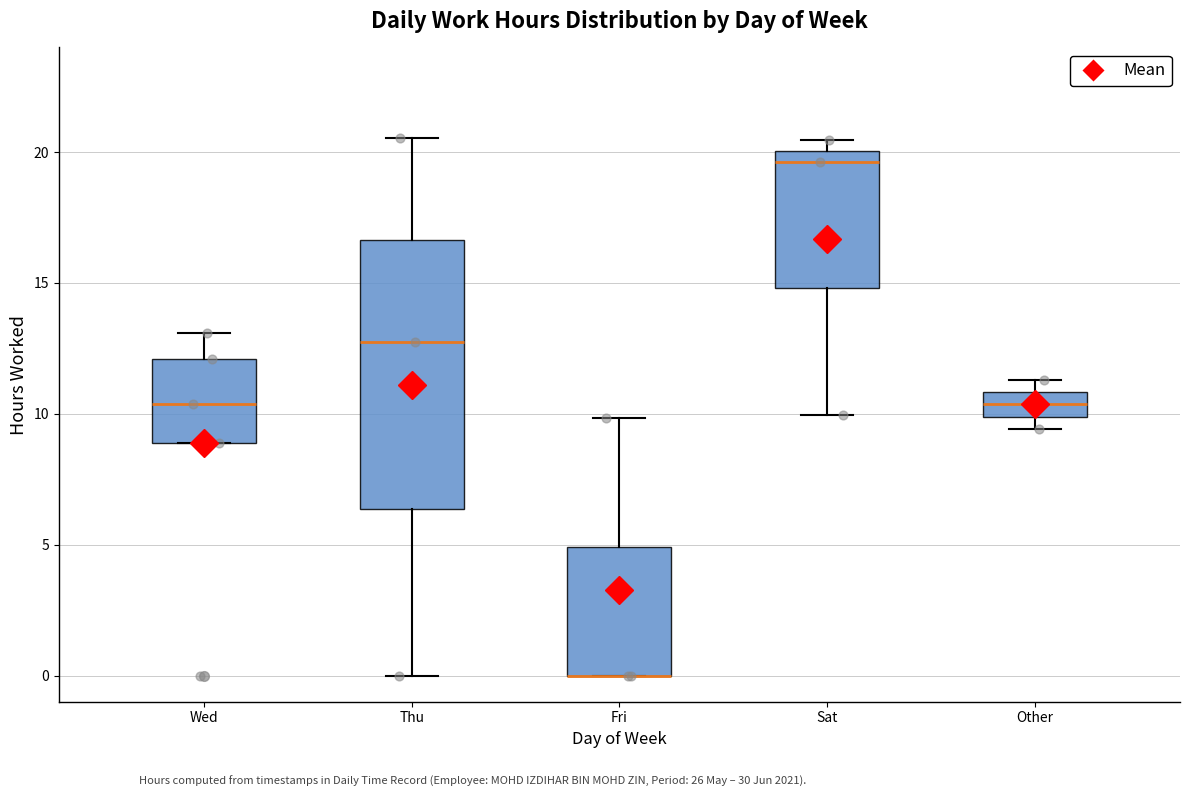

Which box is the tallest, from its lower edge to its upper edge?

Thu